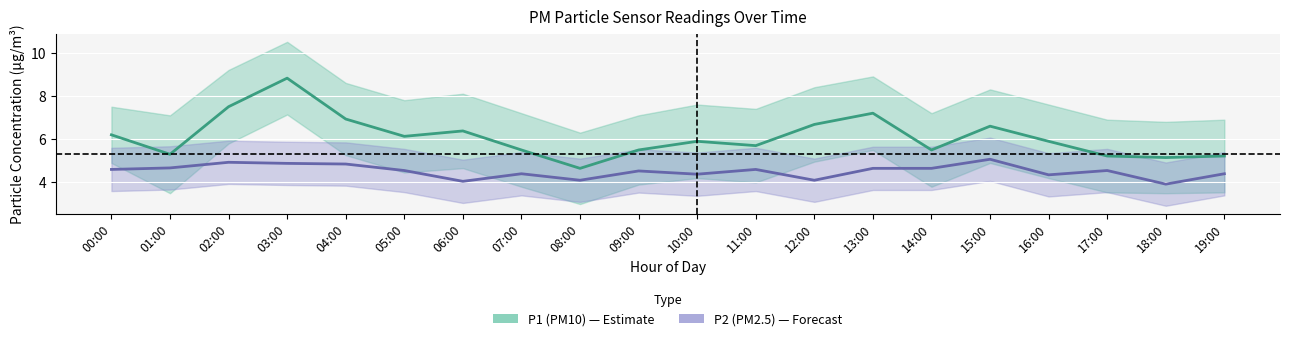

Reading left to right, what are all the values shown in this chart?

P1 center: 6.2	5.3	7.5	8.8	6.9	6.1	6.4	5.5	4.7	5.5	5.9	5.7	6.7	7.2	5.5	6.6	5.9	5.2	5.2	5.2
P2 center: 4.6	4.7	4.9	4.9	4.8	4.5	4.0	4.4	4.1	4.5	4.4	4.6	4.1	4.7	4.7	5.1	4.3	4.5	3.9	4.4